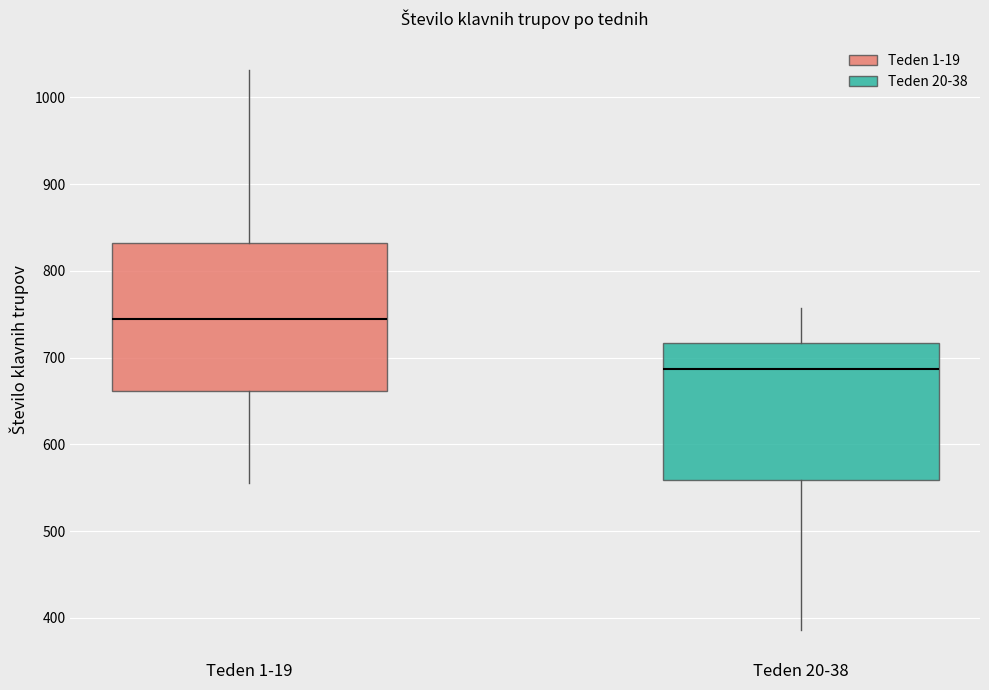

Comparing the boxes themselves (not the whiskers), which one is the tallest?

Teden 1-19